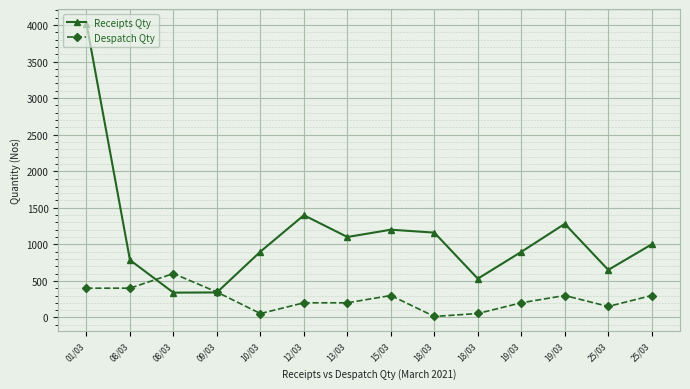

Does the chart have visible grid lines?

Yes